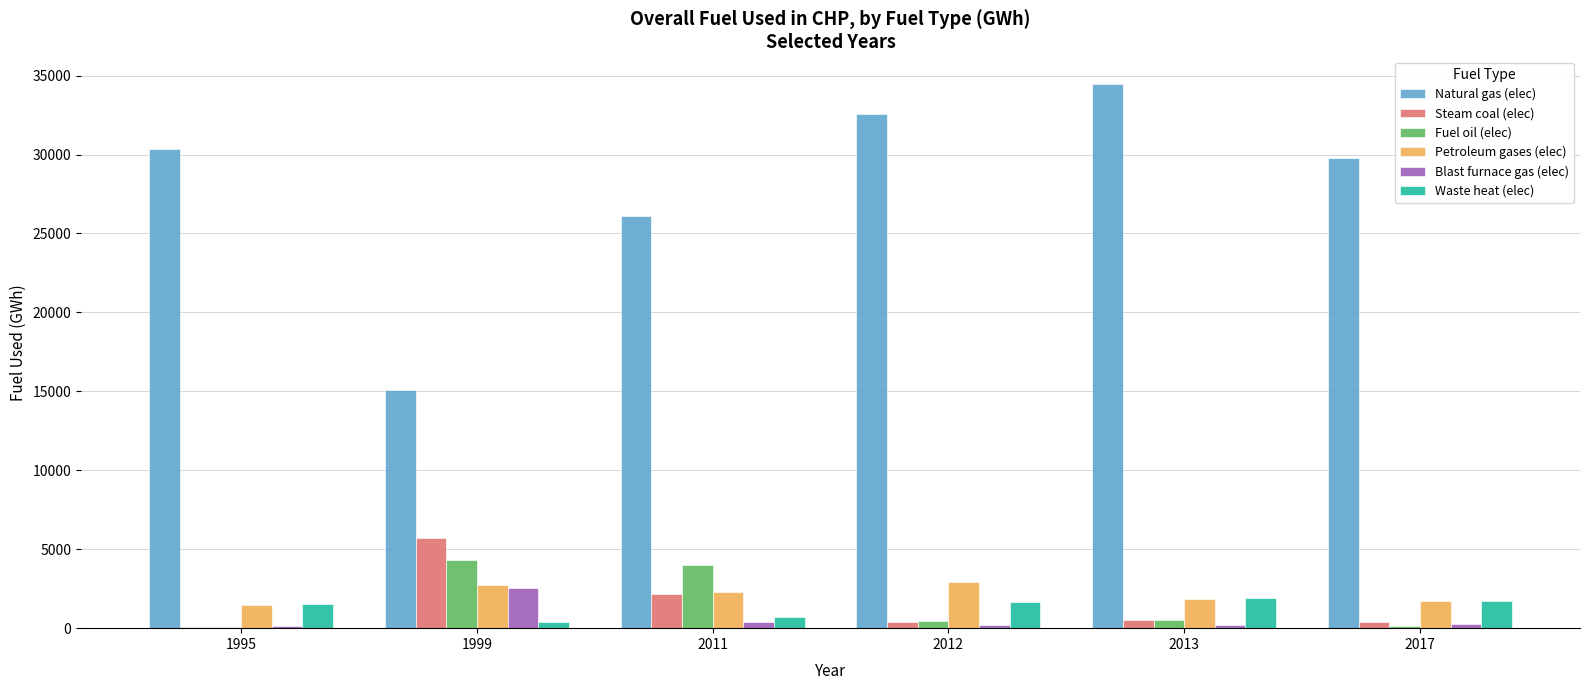

What is the sum of all Steam coal (elec) values?

9296.9